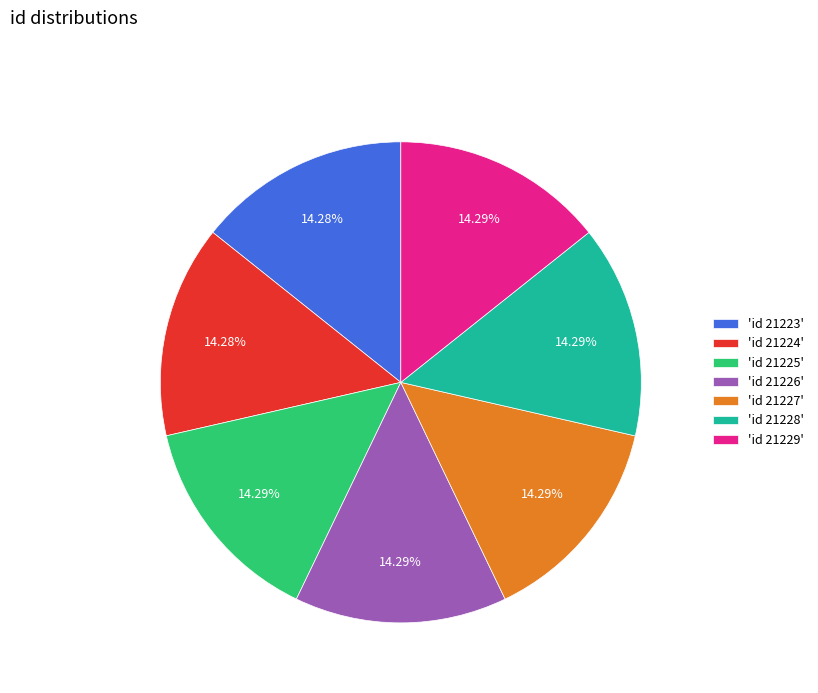

Do 'id 21228' and 'id 21224' together represent more than half of the pie?

No